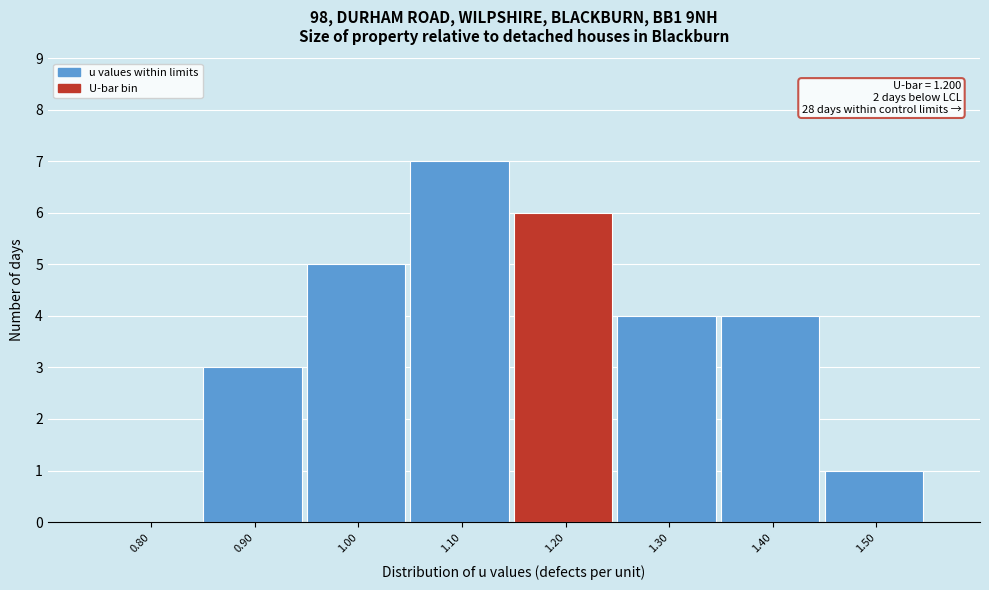

Reading left to right, list all the values displayed in this chart.

0.80=0	0.90=3	1.00=5	1.10=7	1.20=6	1.30=4	1.40=4	1.50=1